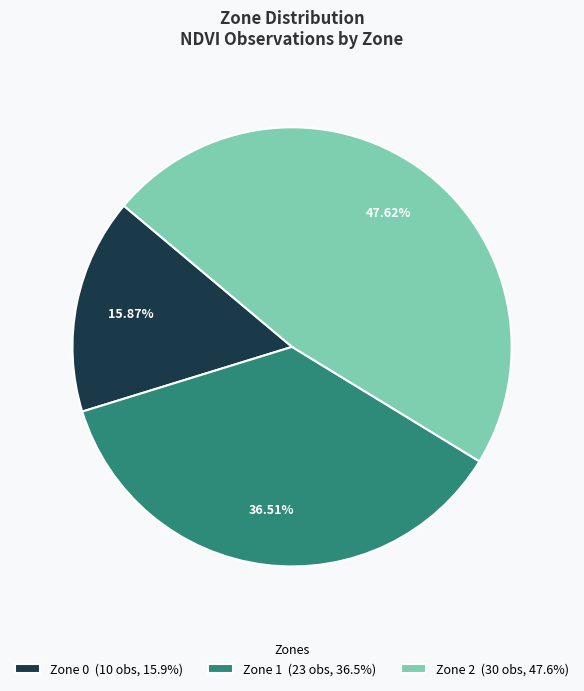

What percentage do Zone 2 and Zone 0 together represent?

63.5%